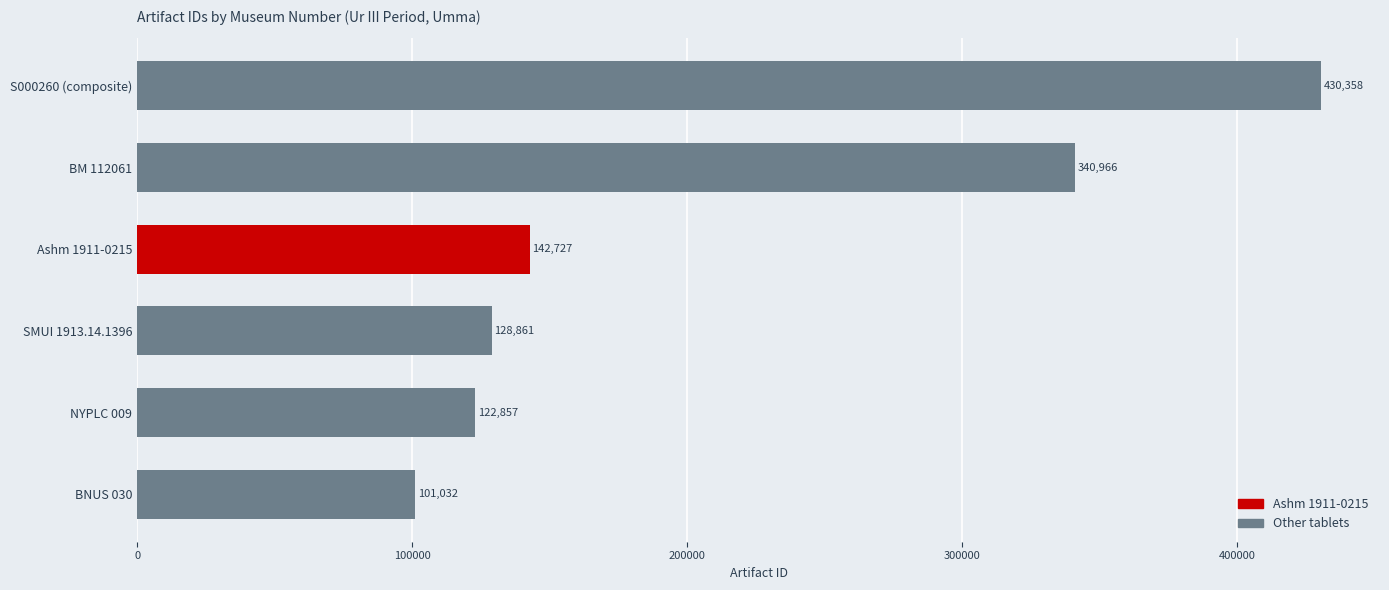

Approximately how many times larger is the value at NYPLC 009 compared to BM 112061?

0.4